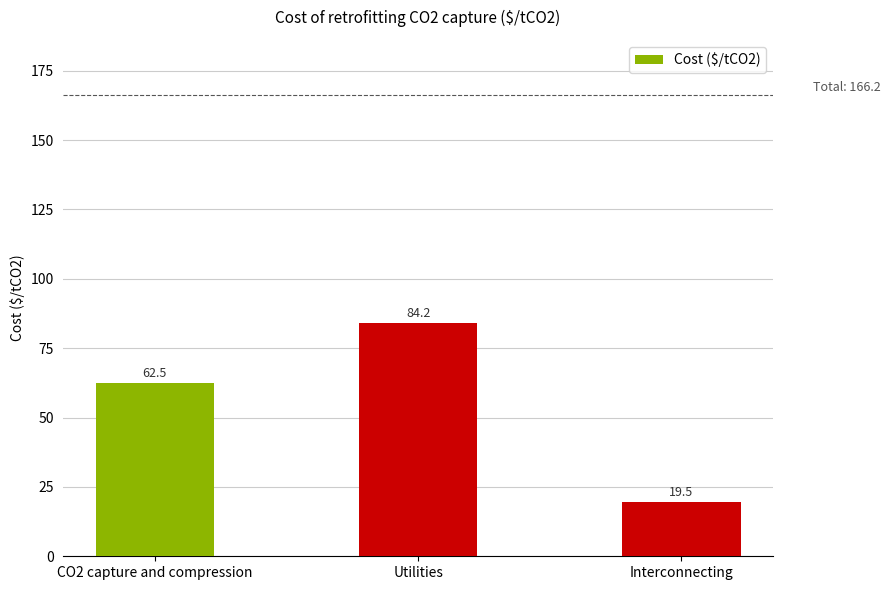

What is the sum of the values at CO2 capture and compression and Interconnecting?

81.9